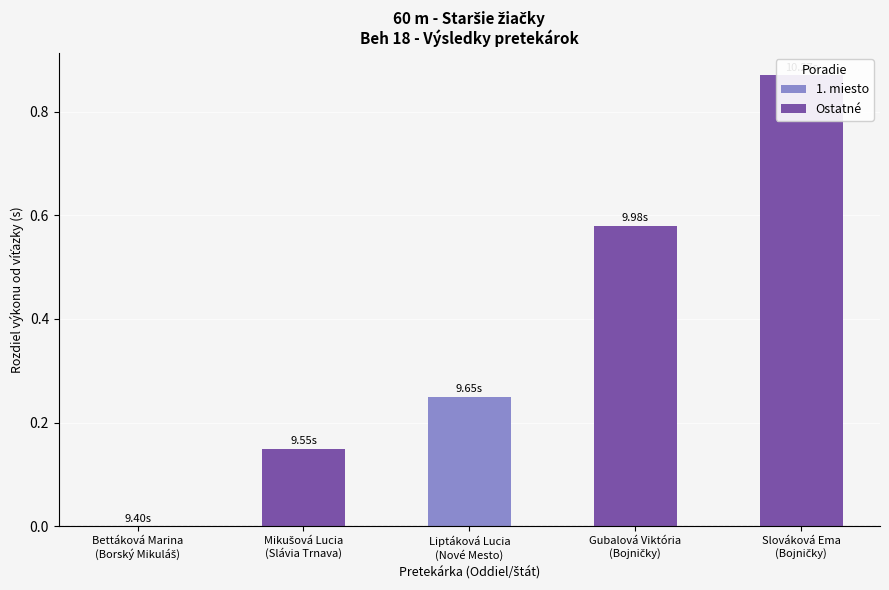

What position from the right is Slováková Ema
(Bojničky)?

1